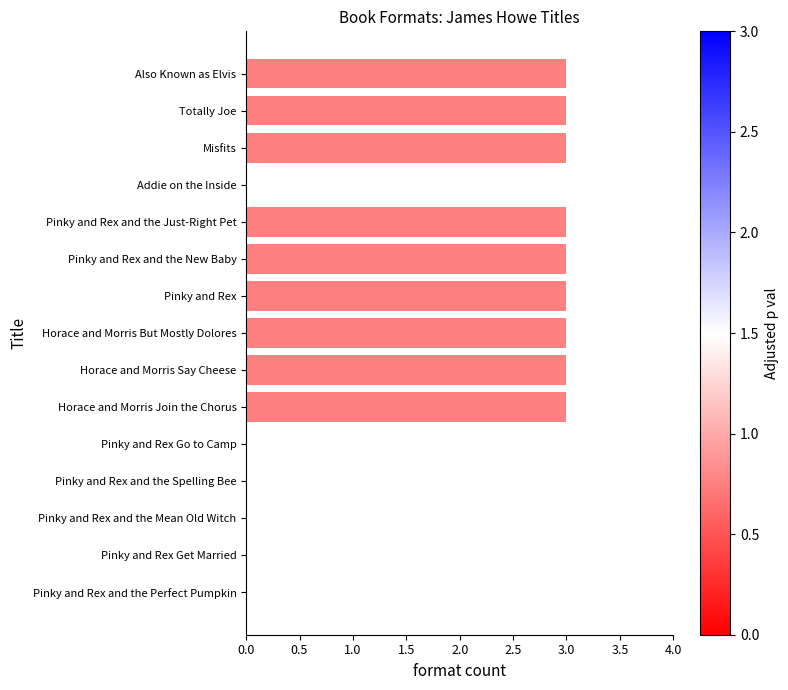

The chart shows a value of 1 at Horace and Morris Say Cheese. True or false?

False